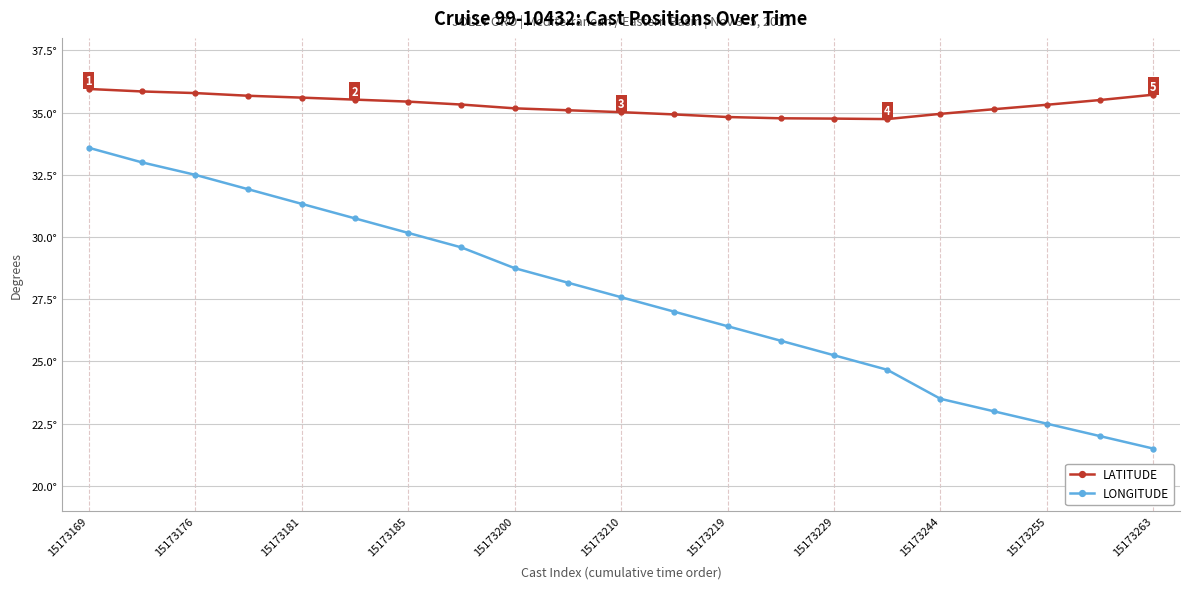

What is the minimum value shown in the chart?

21.5